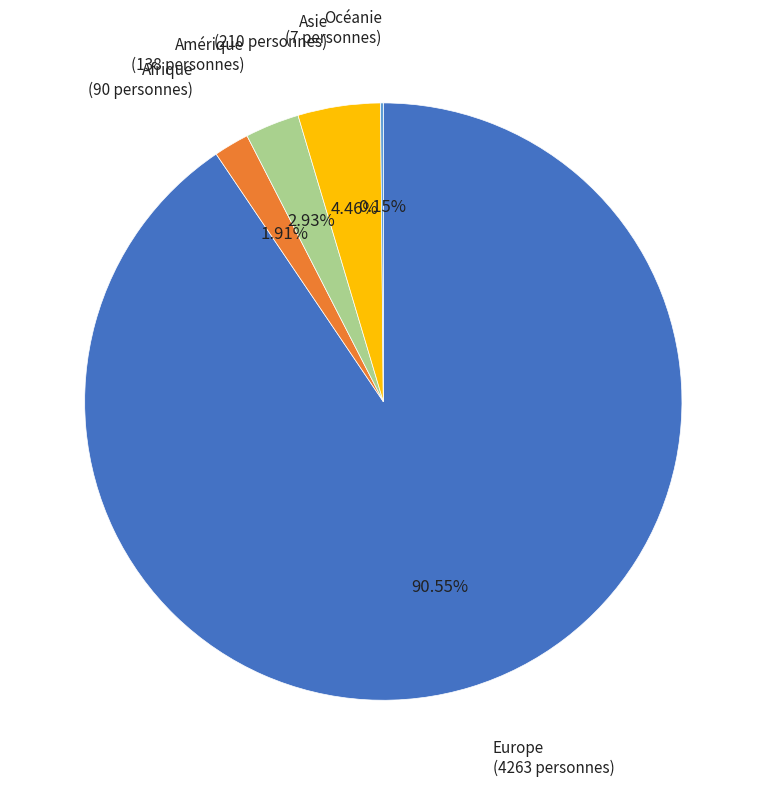

Is there any slice that represents more than half of the pie?

Yes